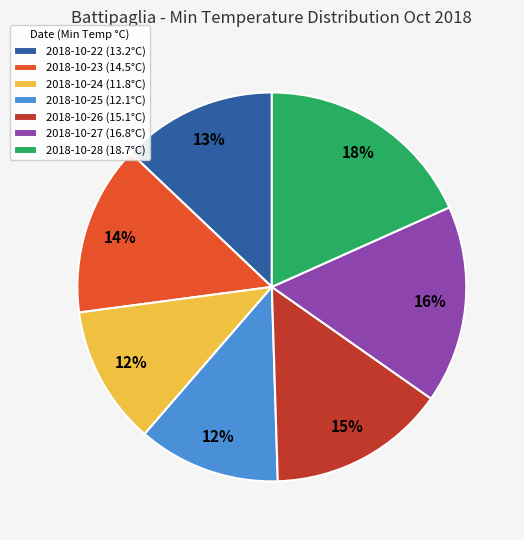

What percentage is the 2018-10-22 (13.2°C) slice, to the nearest percent?

13%